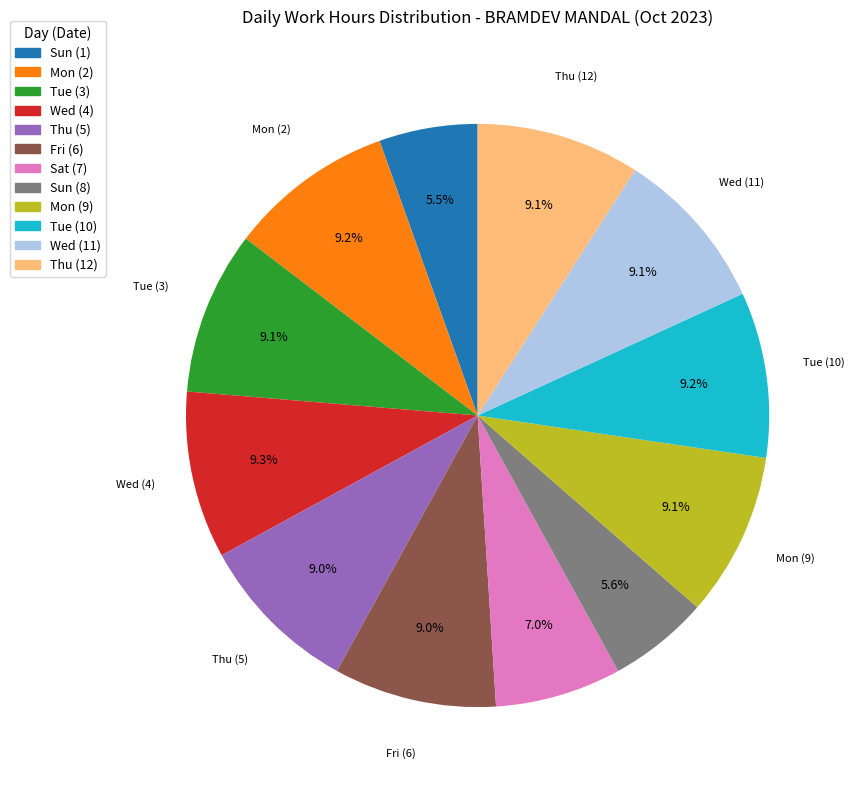

Is there any slice that represents more than half of the pie?

No